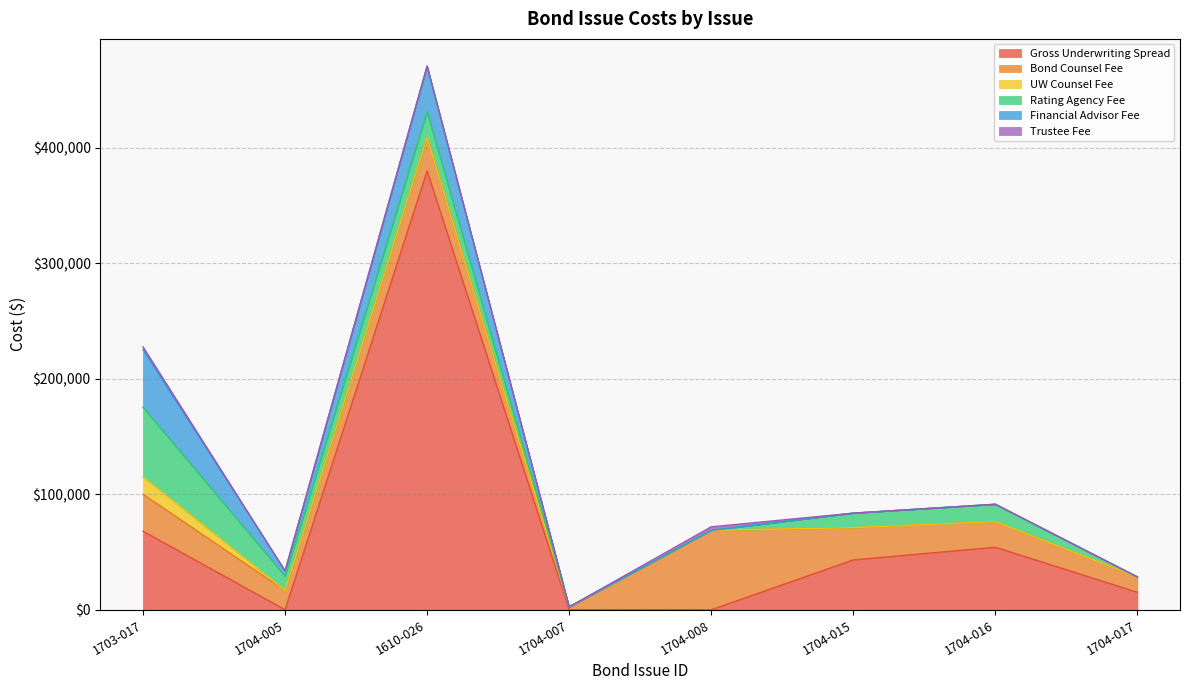

True or false: Rating Agency Fee has a value of 60250.0 at 1703-017.

True